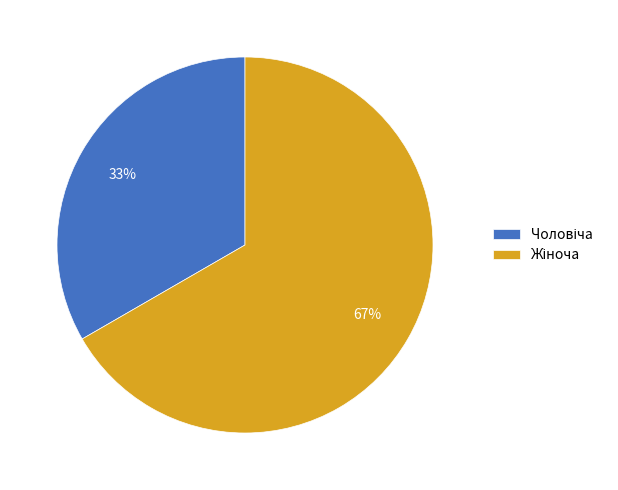

To the nearest percent, what is the average slice percentage?

50%